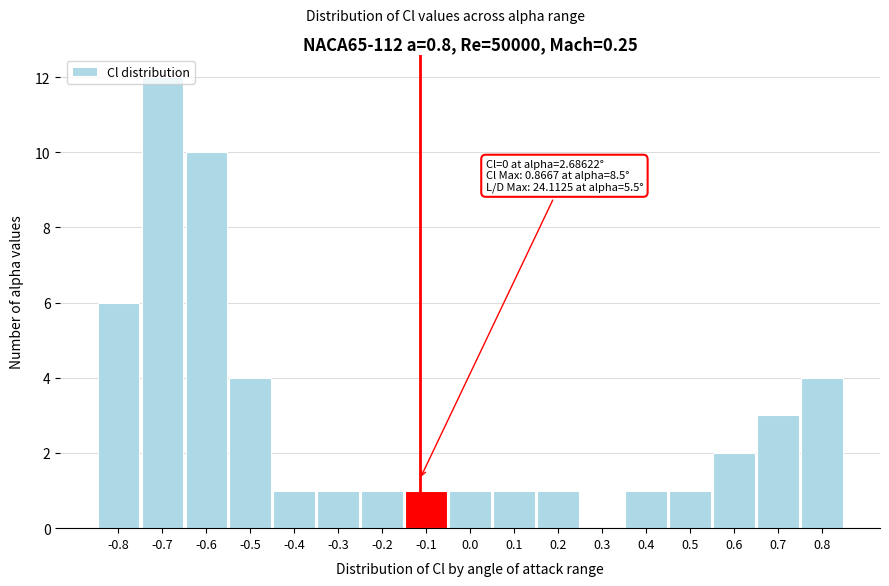

The chart shows a value of 2 at 0.6. True or false?

True